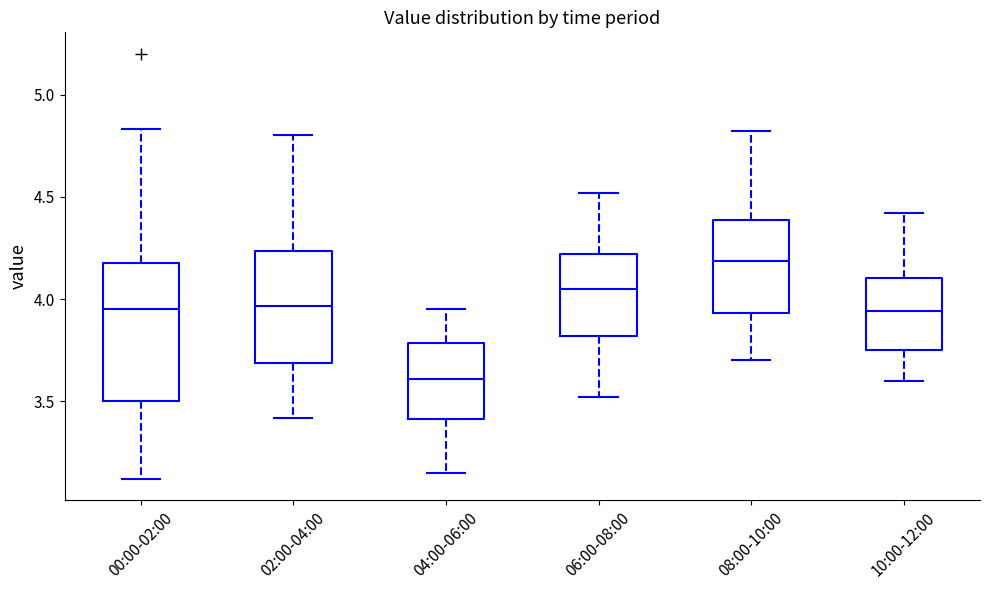

Comparing the boxes themselves (not the whiskers), which one is the tallest?

00:00-02:00